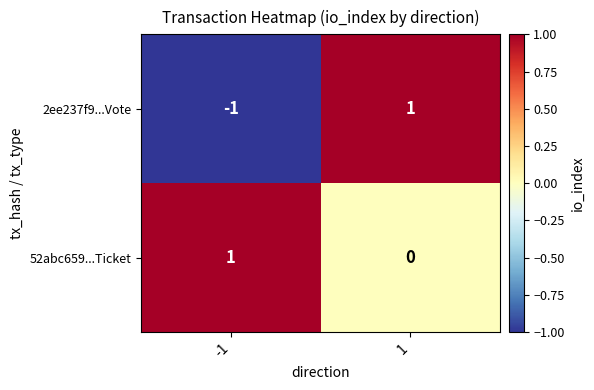

True or false: 2ee237f9...Vote has a value of -1 at -1.

True